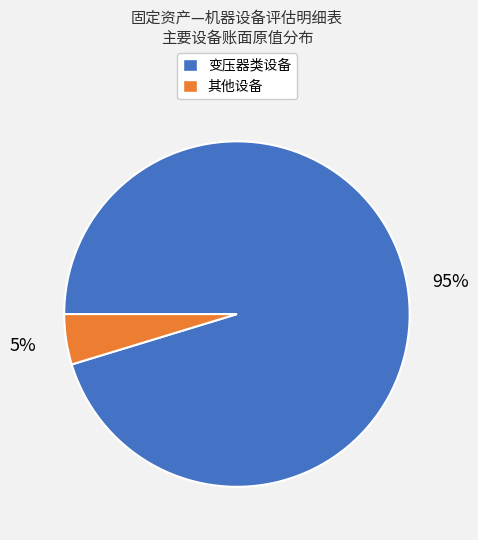

Is there any slice that represents more than half of the pie?

Yes